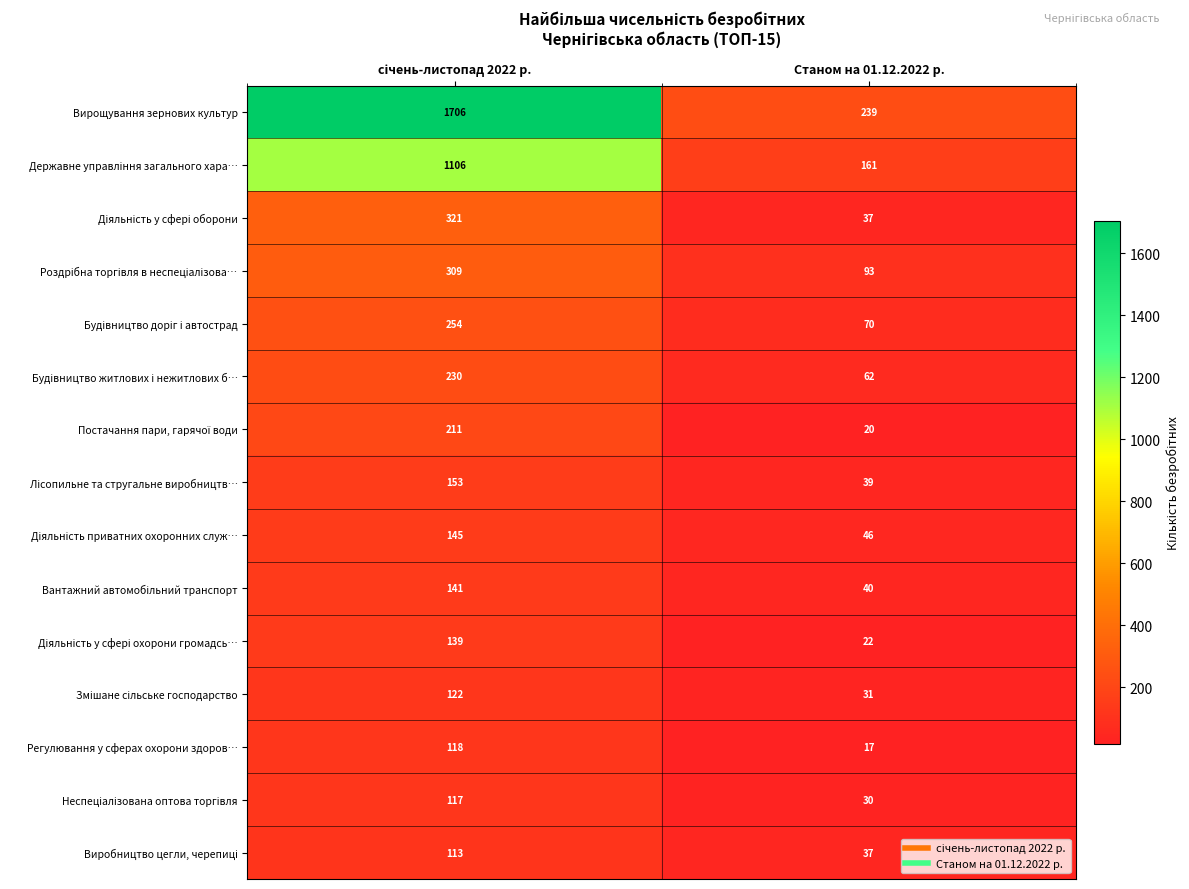

Which label corresponds to the smallest value in the chart?

Станом на 01.12.2022 р.